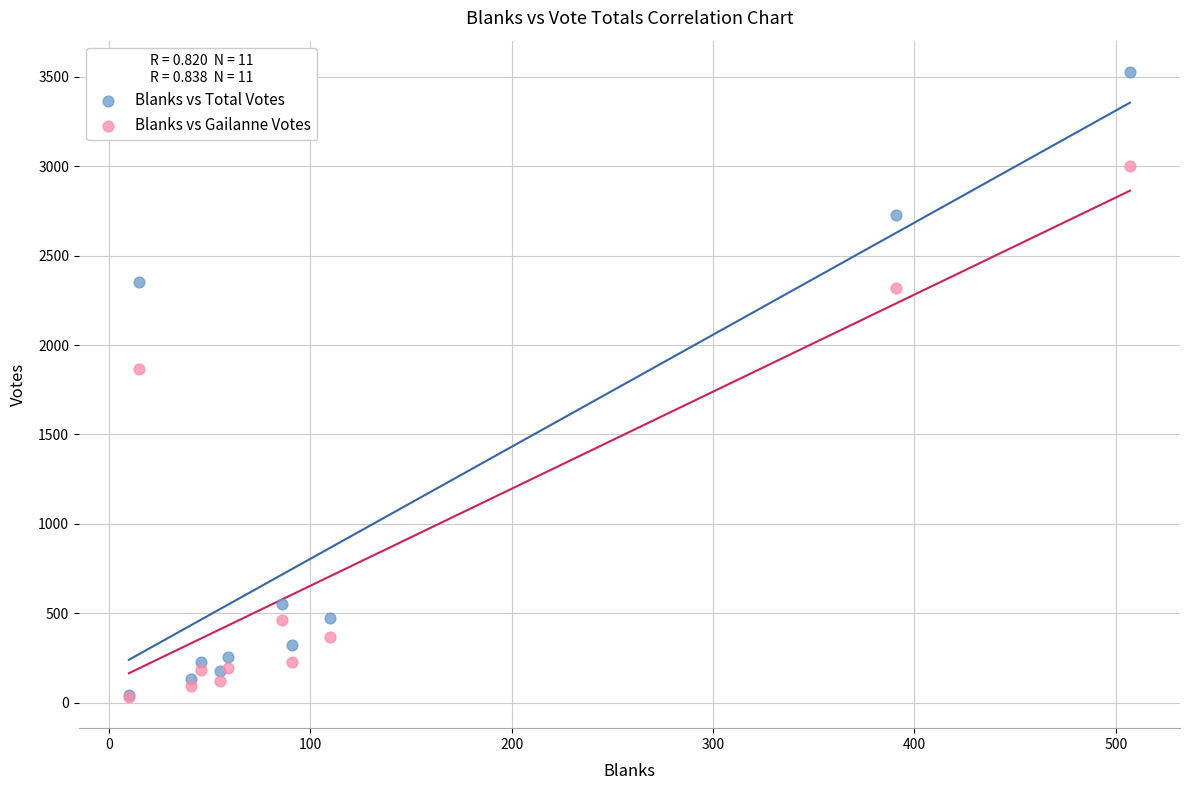

Which series reaches the maximum Y coordinate?

Blanks vs Total Votes